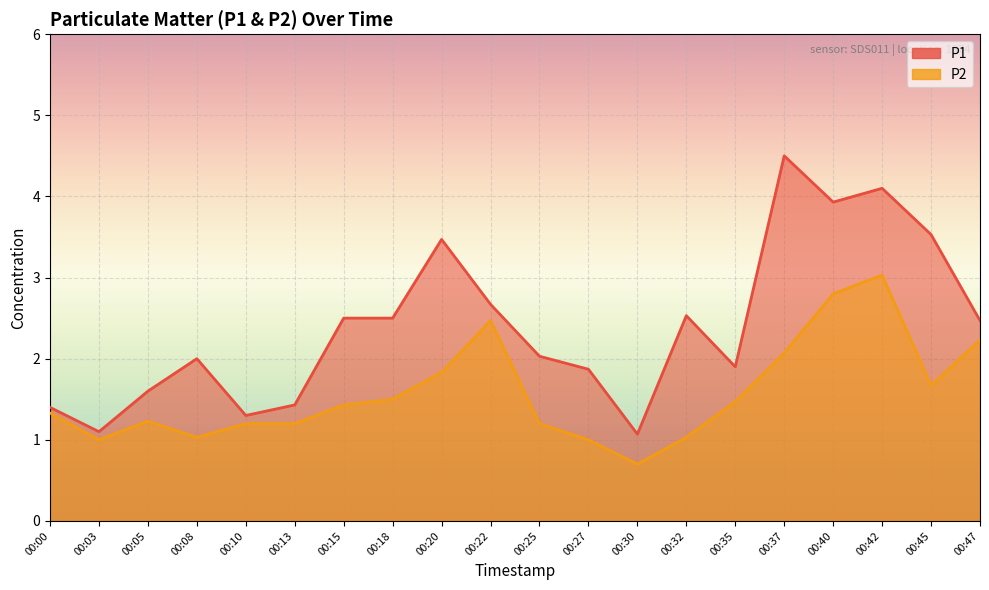

Rank the series by their average value, from lowest to highest.

P2, P1